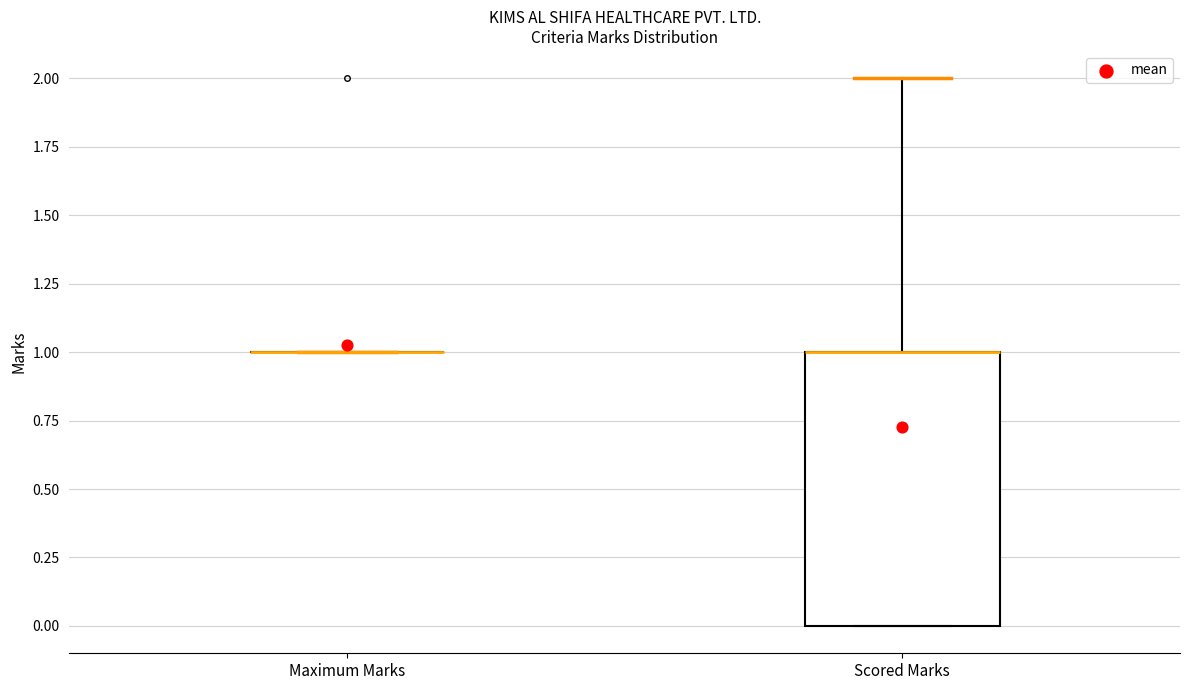

Reading left to right, transcribe this box plot: for each box, give where its median line is, the range the box spans, and where its two whiskers end, as read against the y-axis. The values are not printed on the chart, so give them approximately, as read against the axis.

Maximum Marks: box collapsed to a line at 1, whiskers 1 to 1
Scored Marks: median 1 (drawn on the box's upper edge), box 0 to 1, whiskers 0 to 2